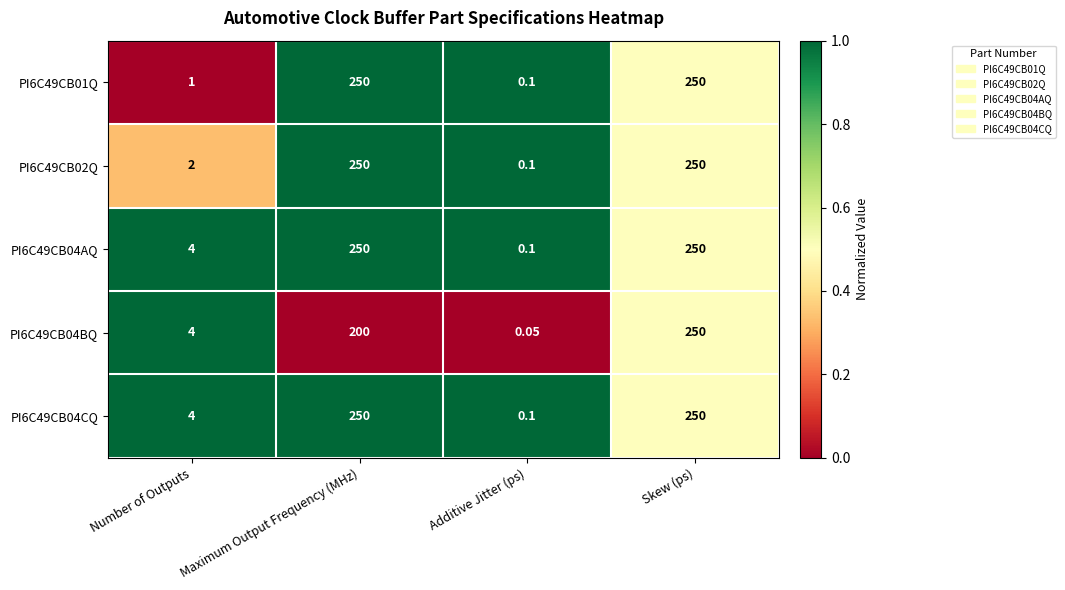

At which label does PI6C49CB04BQ reach its peak?

Skew (ps)